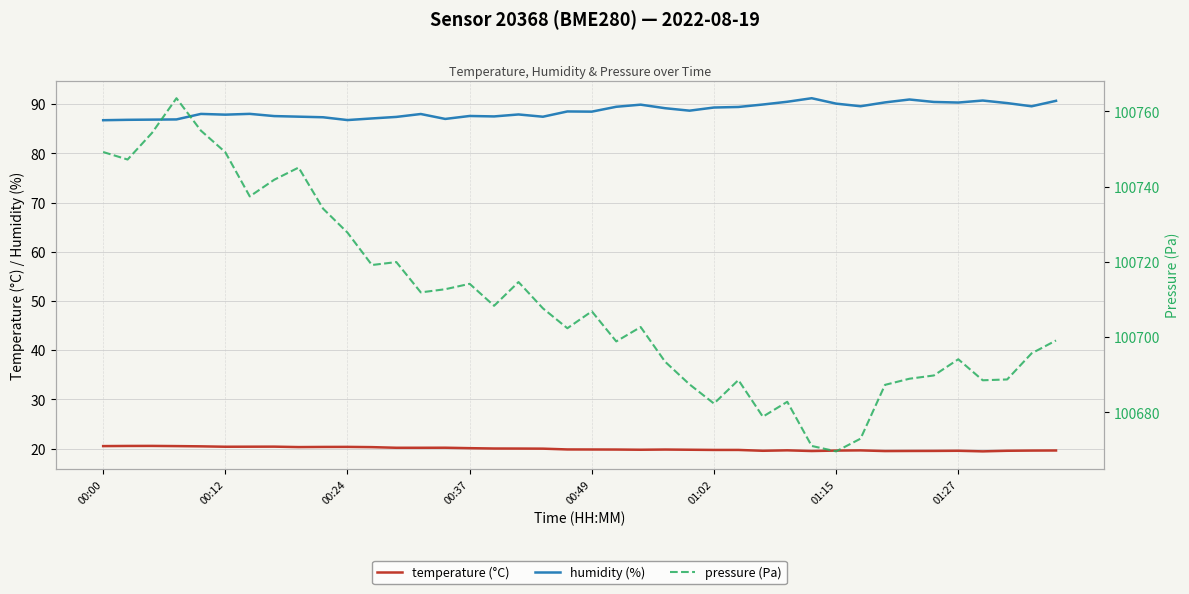

What is the total value across all series at 38?

100804.8